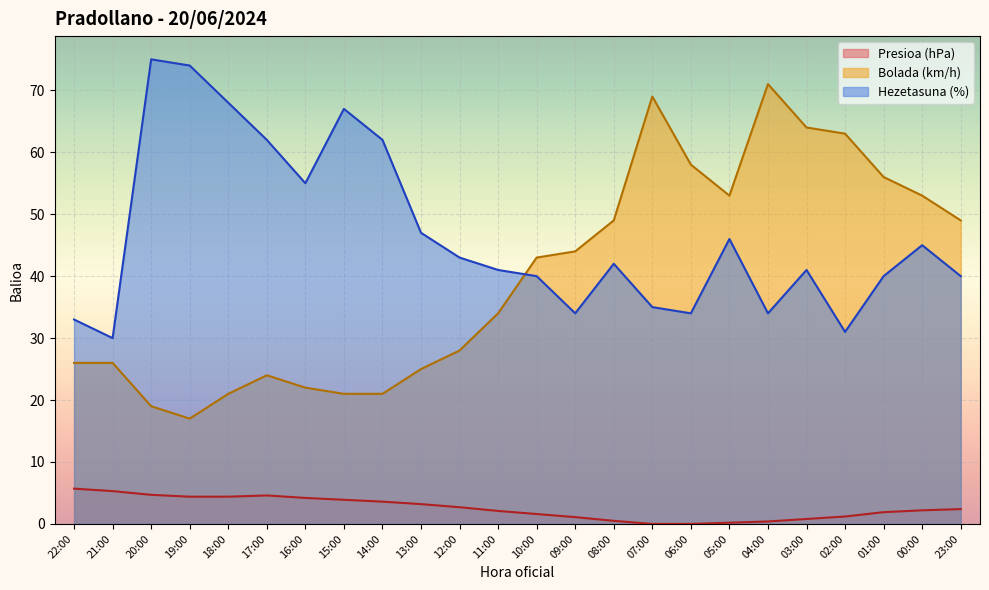

What are all the series names shown in the legend?

Presioa (hPa), Bolada (km/h), Hezetasuna (%)